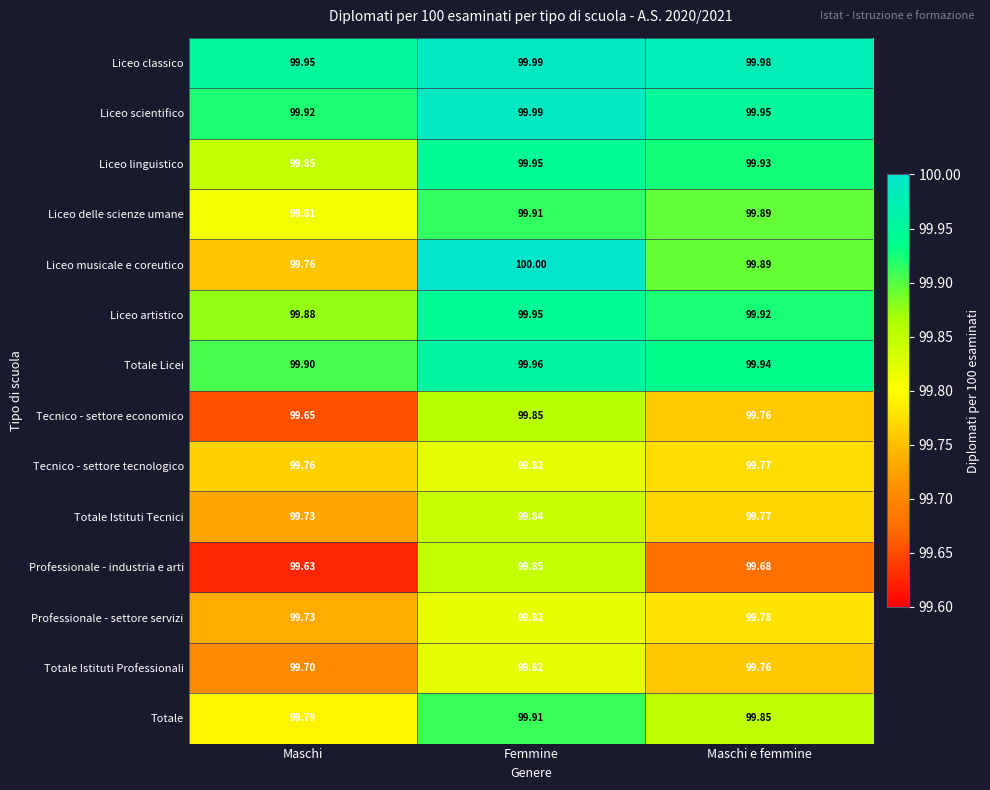

Which series has the largest range (max minus min)?

Liceo musicale e coreutico